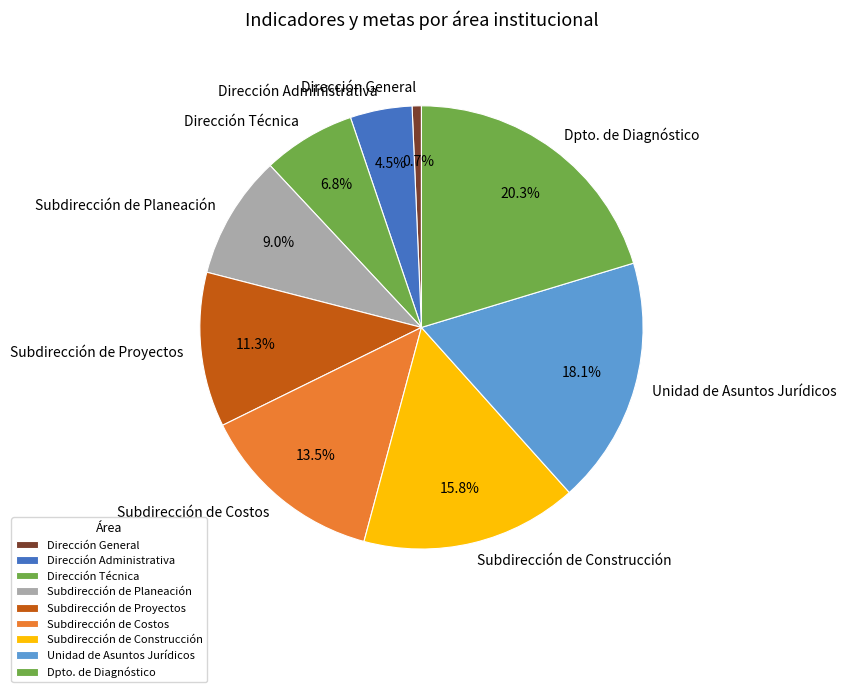

How many slices are in this pie chart?

9